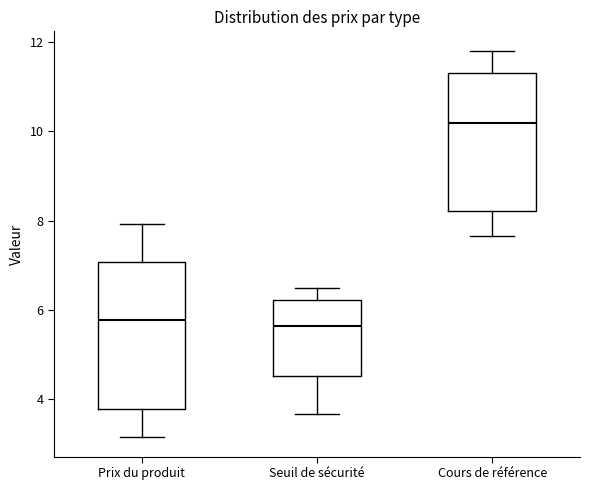

Where is the lower edge of the box for Seuil de sécurité on the y-axis? The values are not printed on the chart, so give them approximately, as read against the axis.

4.6